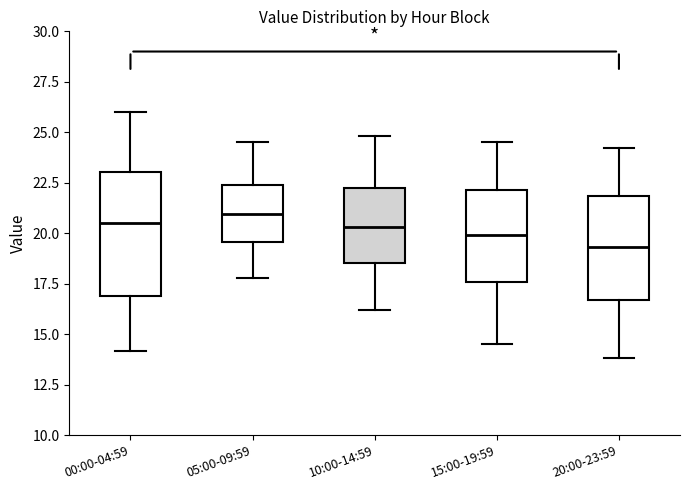

Reading left to right, read every box against the y-axis: the position of its median line, the range the box covers, and the ends of its whiskers. The values are not printed on the chart, so give them approximately, as read against the axis.

00:00-04:59: median 20.5, box 17.0 to 23.0, whiskers 14.0 to 26.0
05:00-09:59: median 21.0, box 19.5 to 22.5, whiskers 18.0 to 24.5
10:00-14:59: median 20.5, box 18.5 to 22.5, whiskers 16.0 to 25.0
15:00-19:59: median 20.0, box 17.5 to 22.0, whiskers 14.5 to 24.5
20:00-23:59: median 19.5, box 16.5 to 22.0, whiskers 14.0 to 24.0